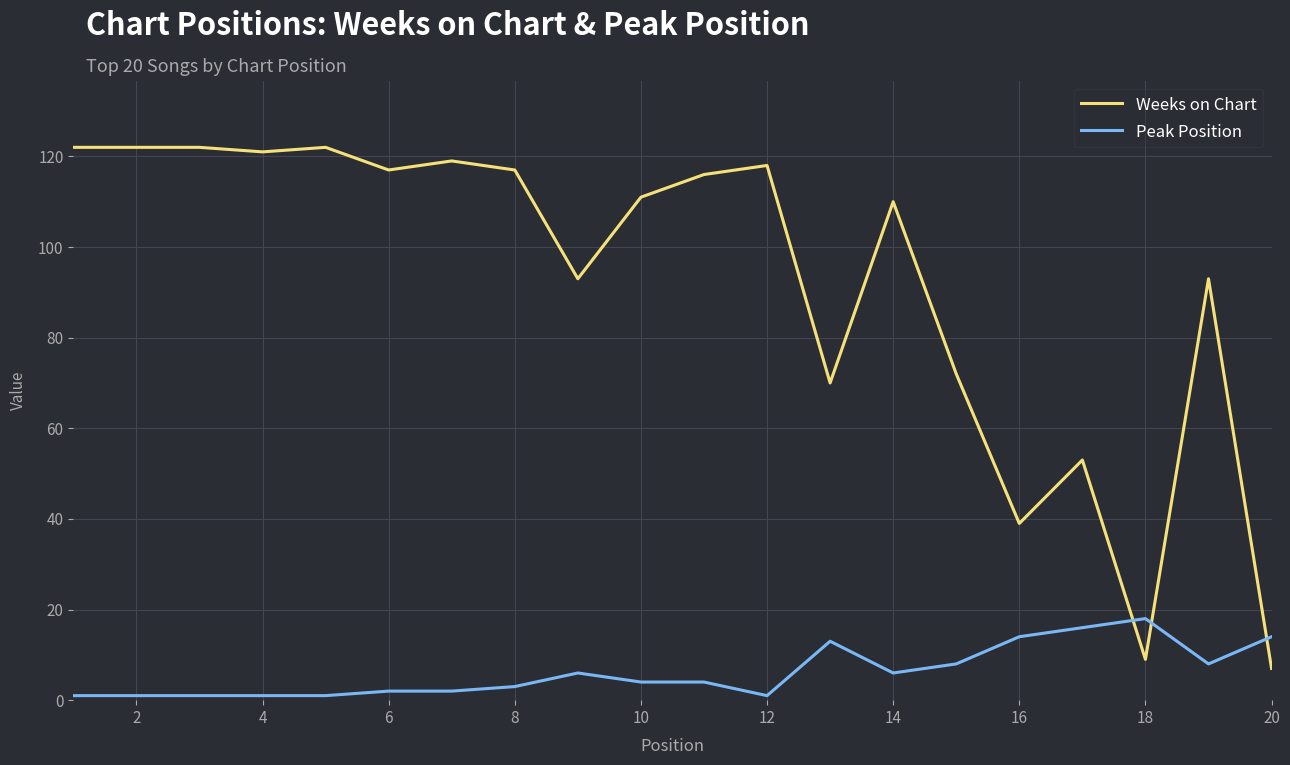

What is the difference between the maximum and minimum values in the Peak Position series?

17